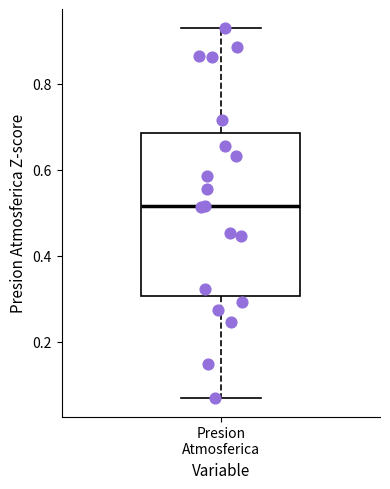

Transcribe this box plot: give where the median line is, the range the box spans, and where the two whiskers end, as read against the y-axis. The values are not printed on the chart, so give them approximately, as read against the axis.

median 0.52, box 0.30 to 0.68, whiskers 0.06 to 0.94